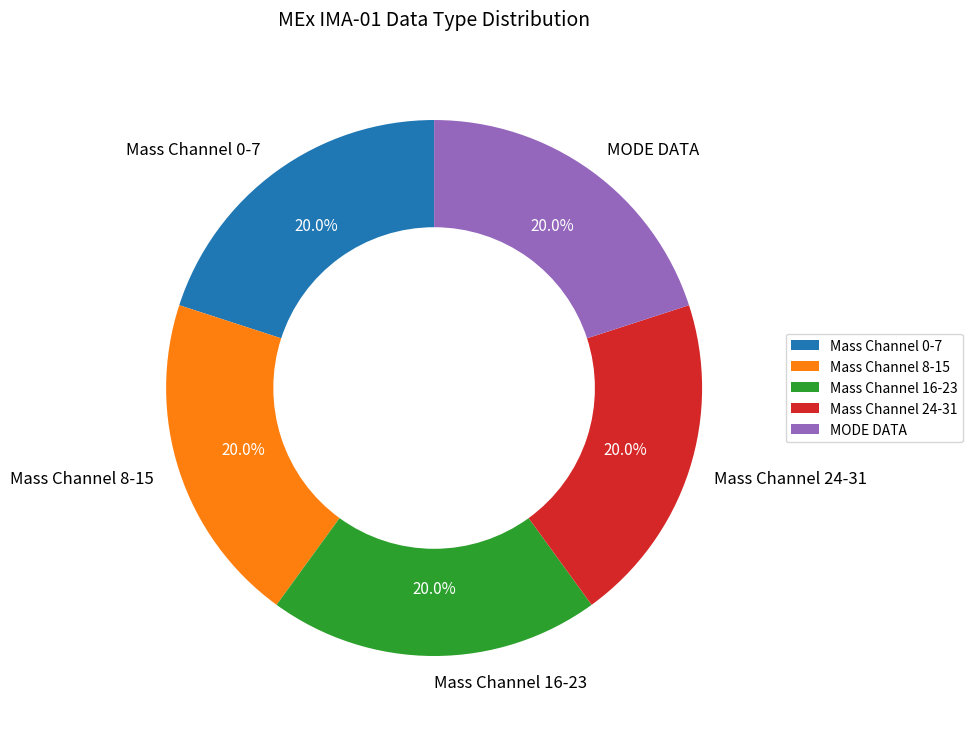

Is there a majority slice in this chart?

No